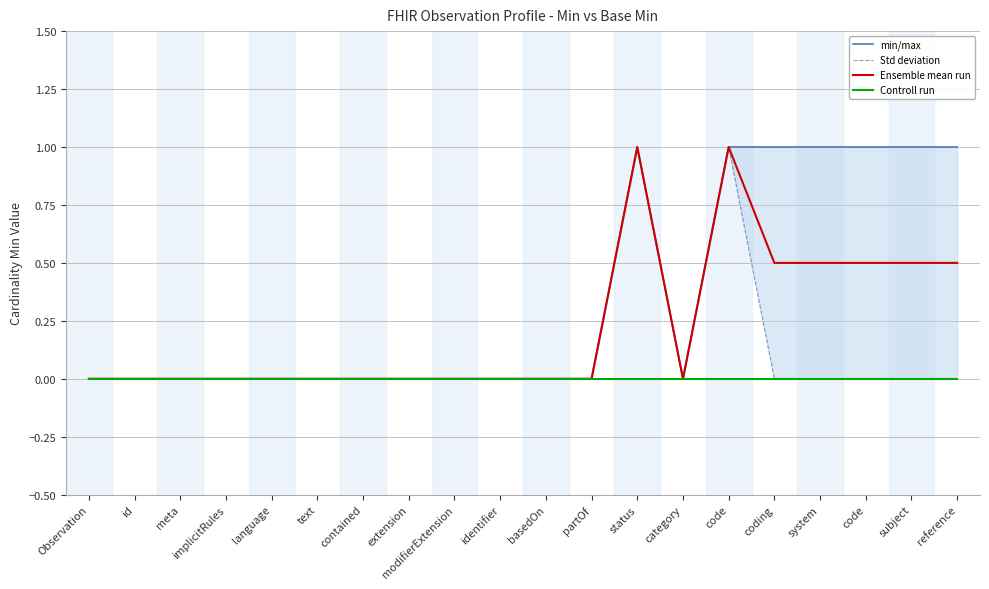

Does the chart have visible grid lines?

Yes